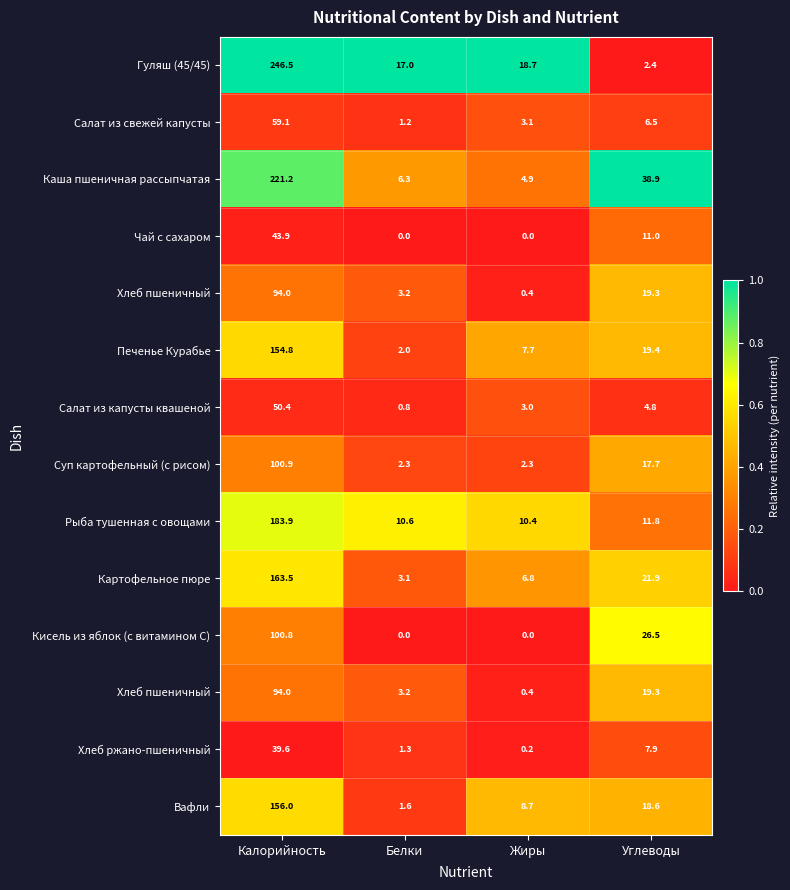

Which has a higher value, Углеводы or Жиры?

Жиры